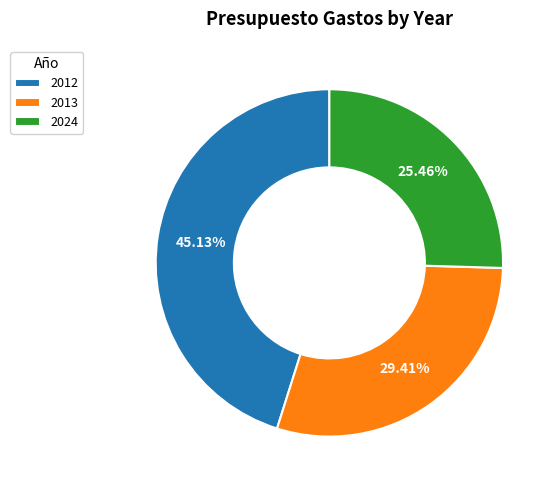

To the nearest percent, what is the average slice percentage?

33%